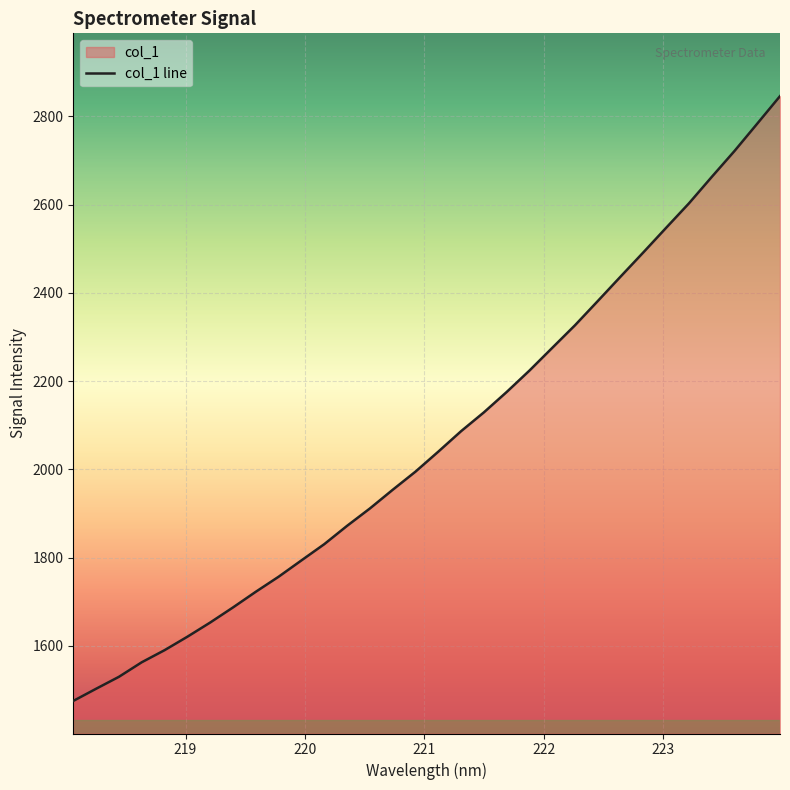

At which label does the data first exceed 2040?

221.1174